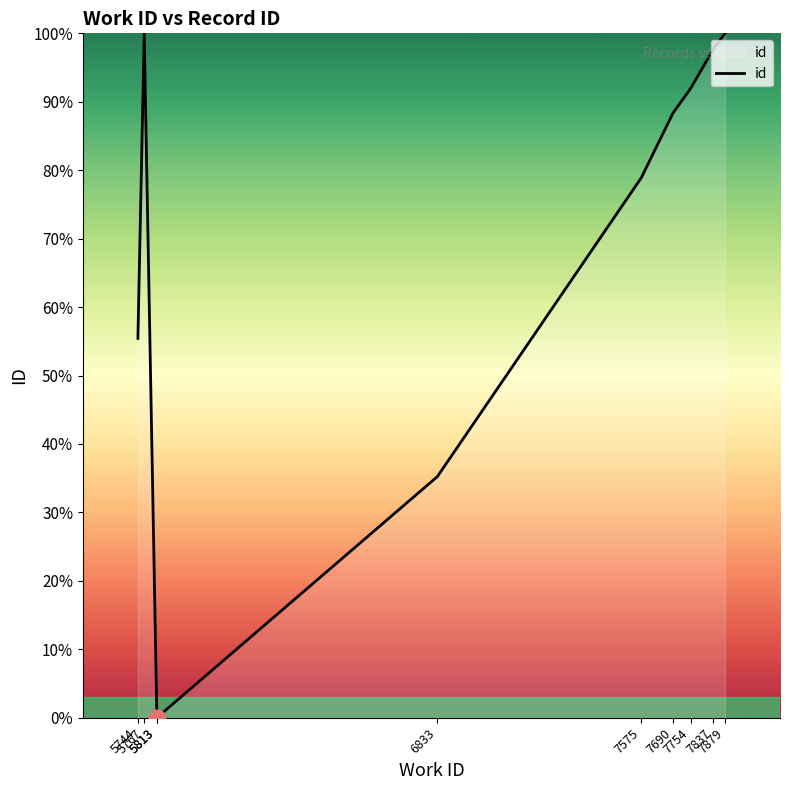

Which has a higher value, 5744 or 7690?

7690